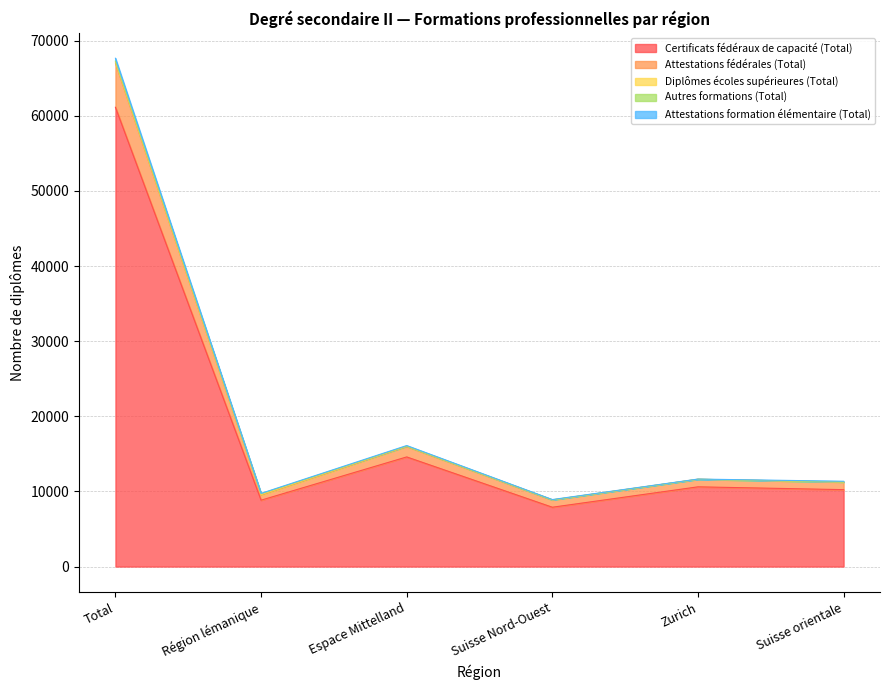

Does the chart display data point markers on the line(s)?

No